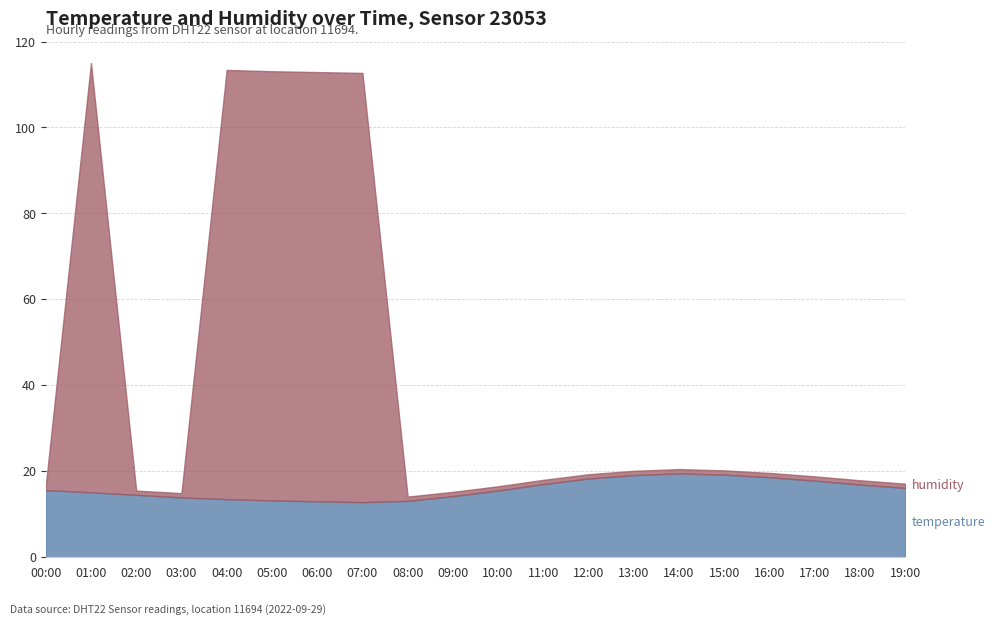

What position from the left is 00:00?

1